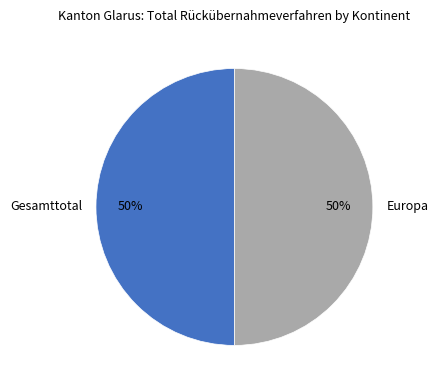

Do Europa and Gesamttotal together represent more than half of the pie?

Yes